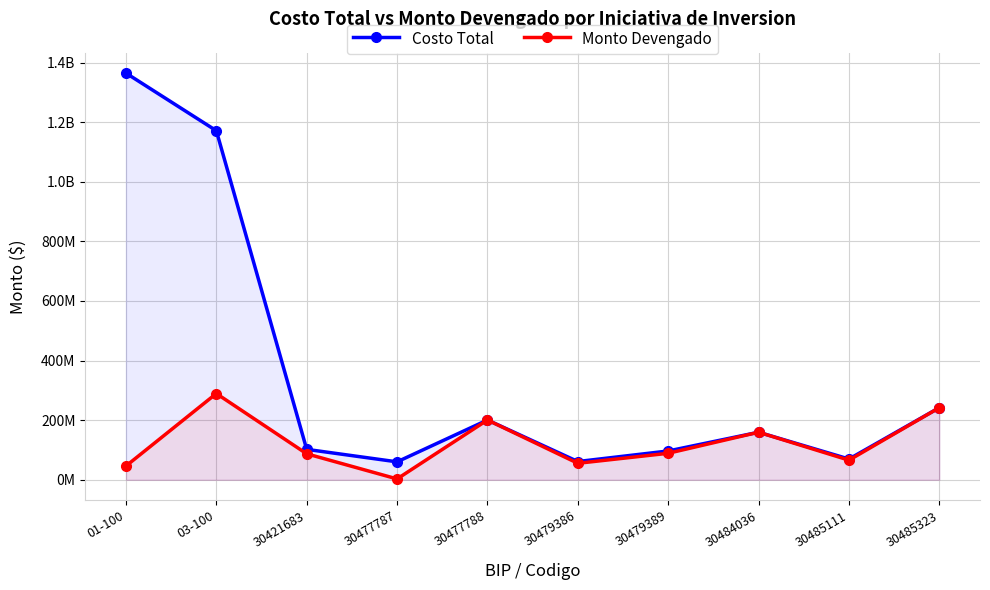

Rank the series at 30485323 from highest to lowest value.

Costo Total, Monto Devengado